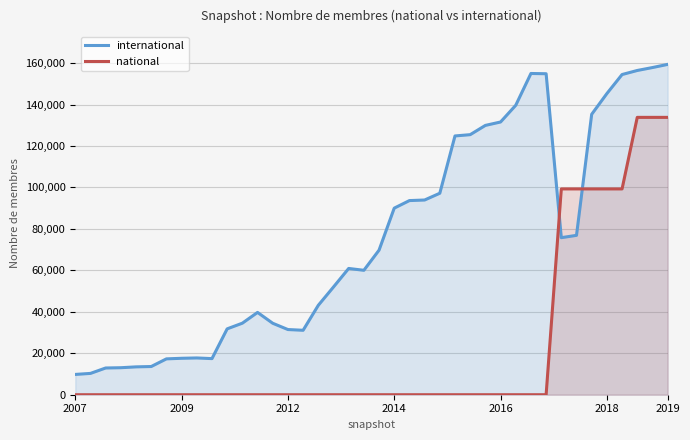

Rank the series by their maximum value, from lowest to highest.

national, international